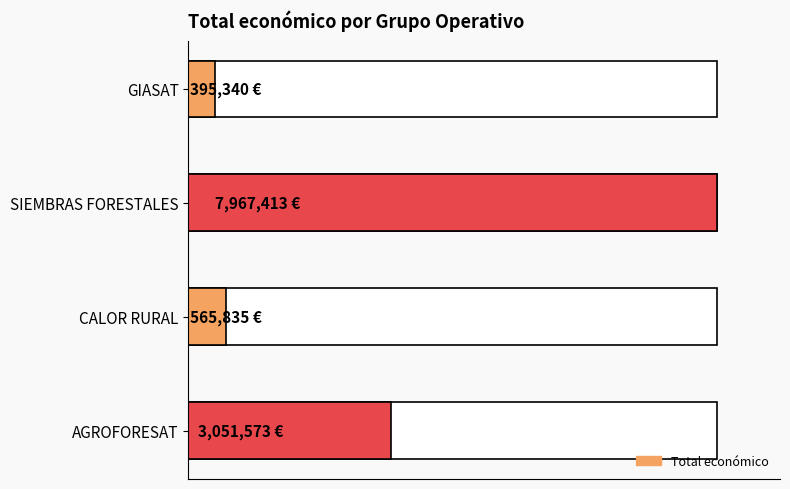

How many data points does each series have?

4